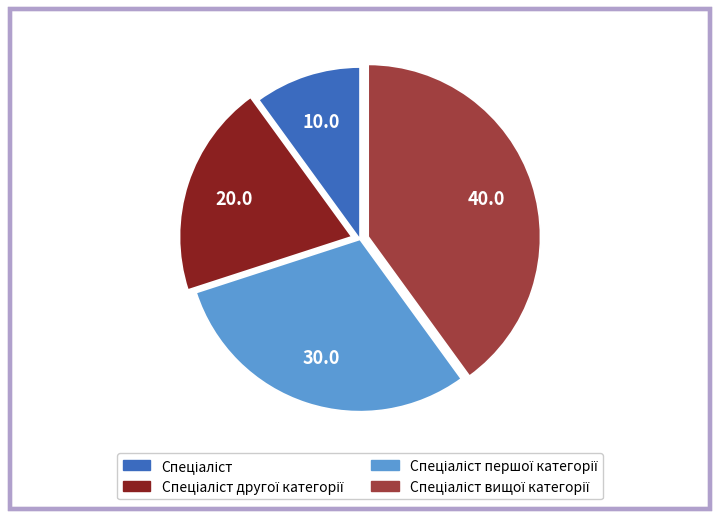

How many slices are in this pie chart?

4